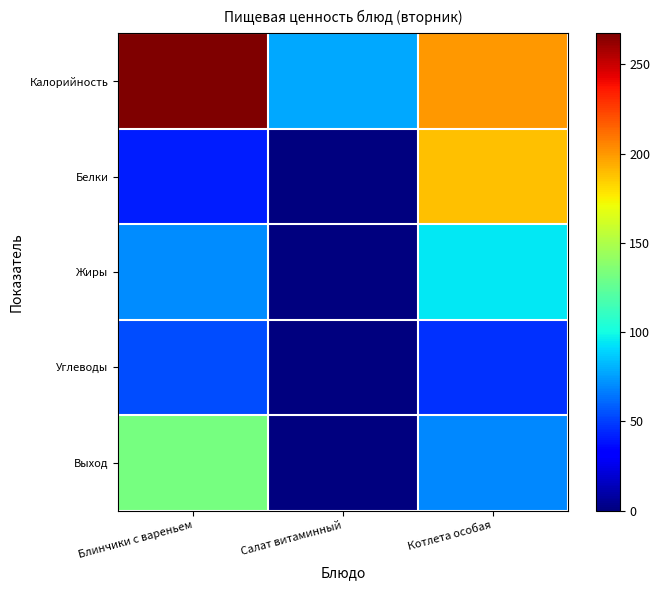

Which series has the largest range (max minus min)?

Калорийность